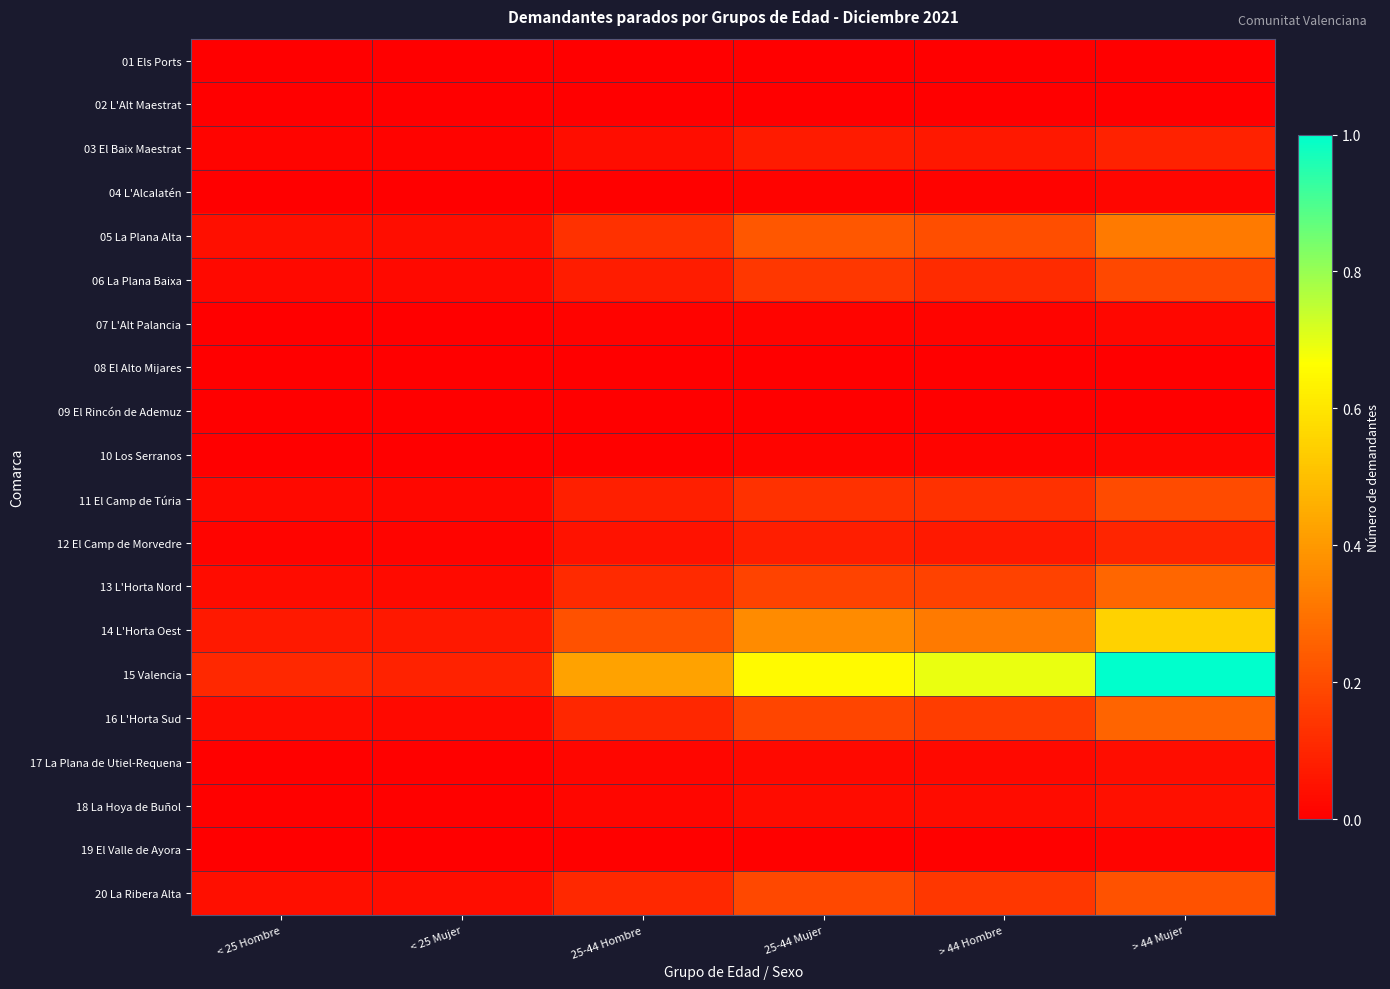

Rank the series at < 25 Mujer from highest to lowest value.

15 Valencia, 14 L'Horta Oest, 05 La Plana Alta, 20 La Ribera Alta, 13 L'Horta Nord, 06 La Plana Baixa, 16 L'Horta Sud, 11 El Camp de Túria, 12 El Camp de Morvedre, 03 El Baix Maestrat, 17 La Plana de Utiel-Requena, 18 La Hoya de Buñol, 07 L'Alt Palancia, 10 Los Serranos, 19 El Valle de Ayora, 04 L'Alcalatén, 02 L'Alt Maestrat, 01 Els Ports, 08 El Alto Mijares, 09 El Rincón de Ademuz